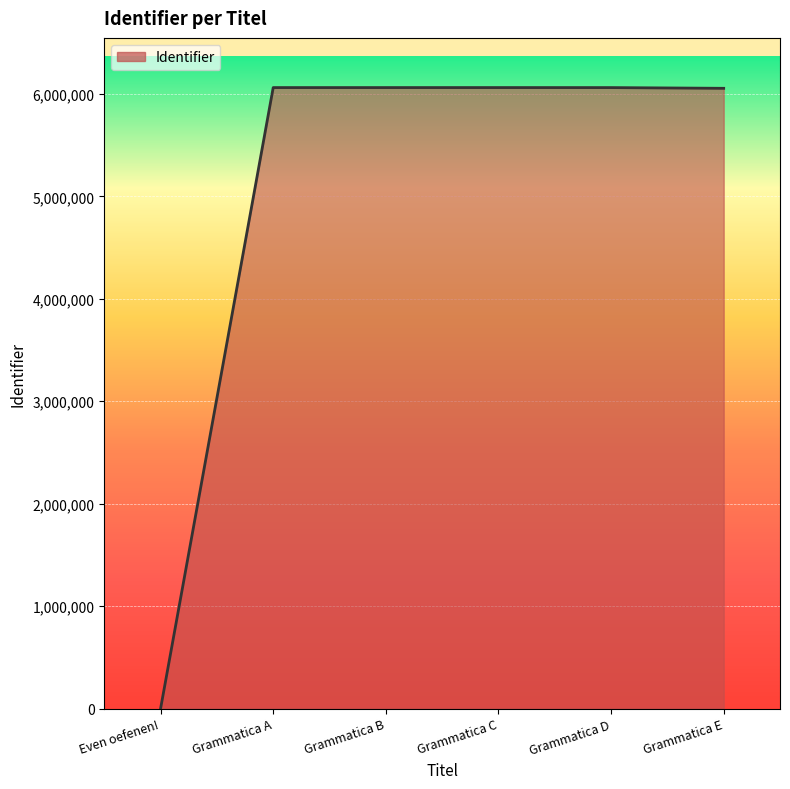

True or false: there are more than 2 points higher than both neighbors.

False